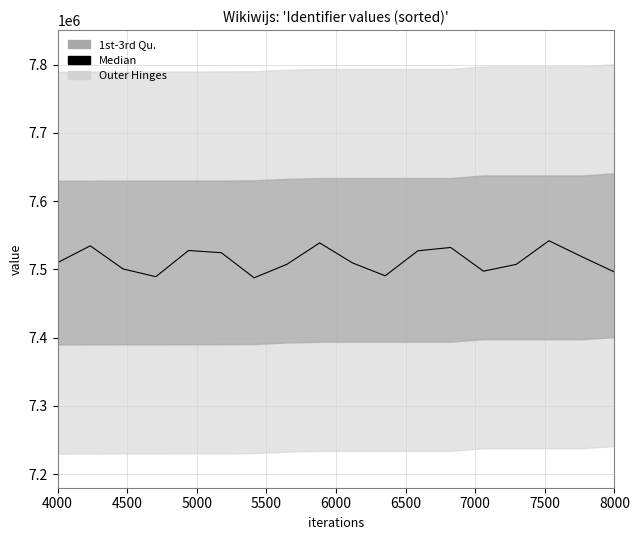

What is the greatest value displayed?

7542022.7